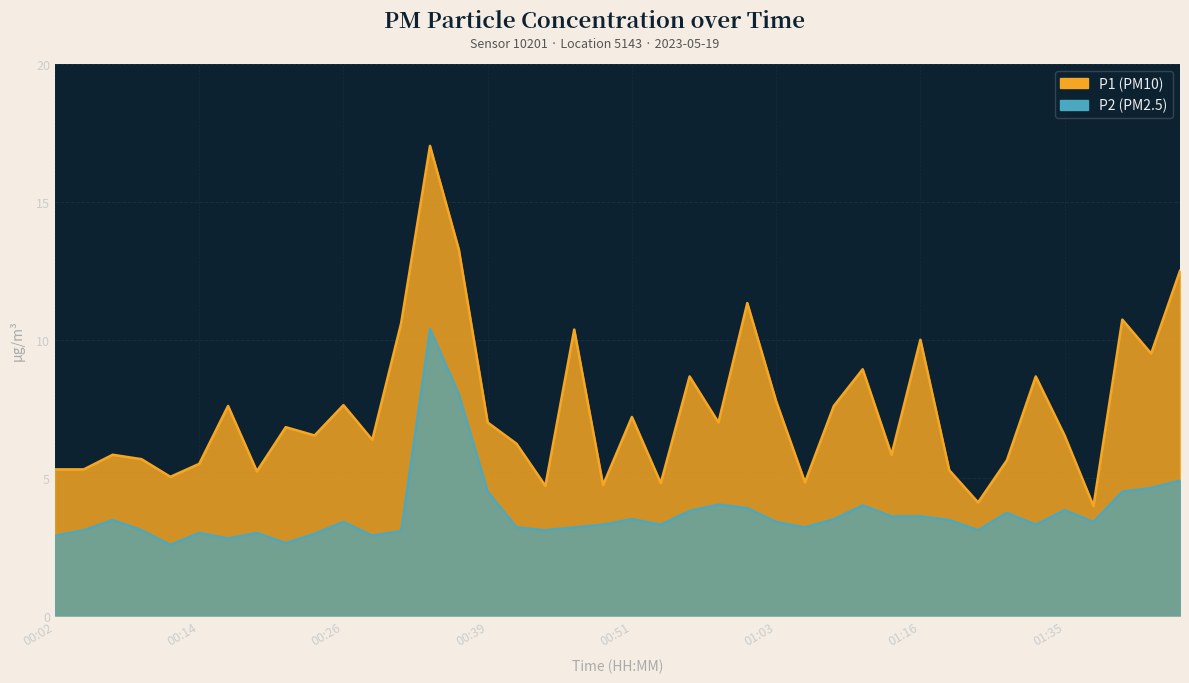

Which has a higher value, 00:44 or 00:34?

00:34